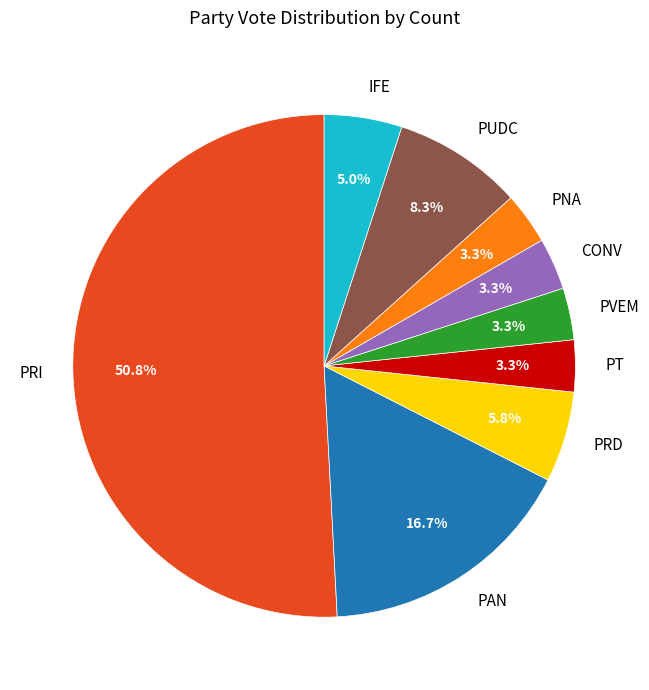

The PVEM slice represents 3% of the pie. True or false?

True